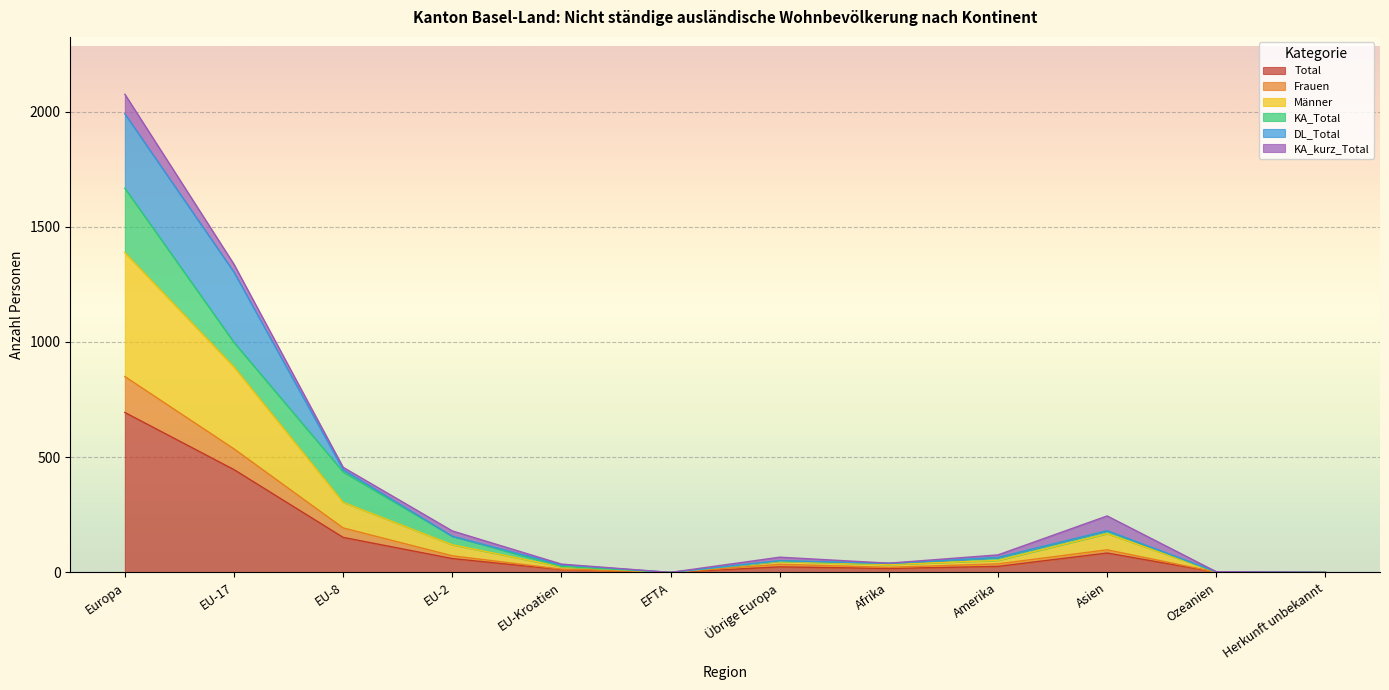

How many values in Frauen are above zero?

10